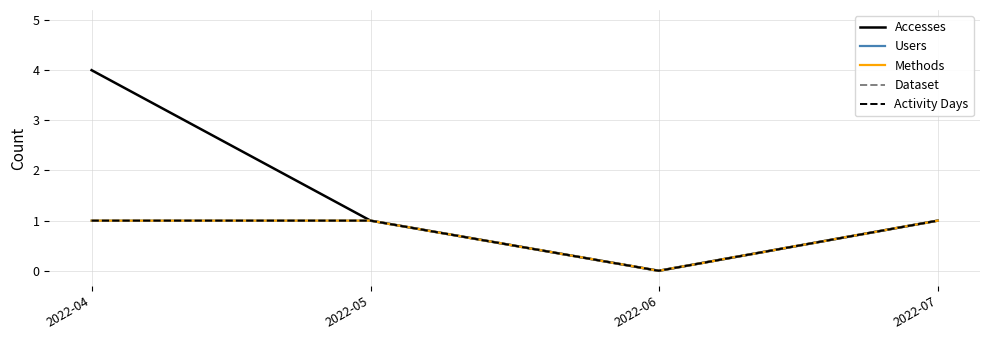

The Dataset series shows 1 at 2022-05. True or false?

True